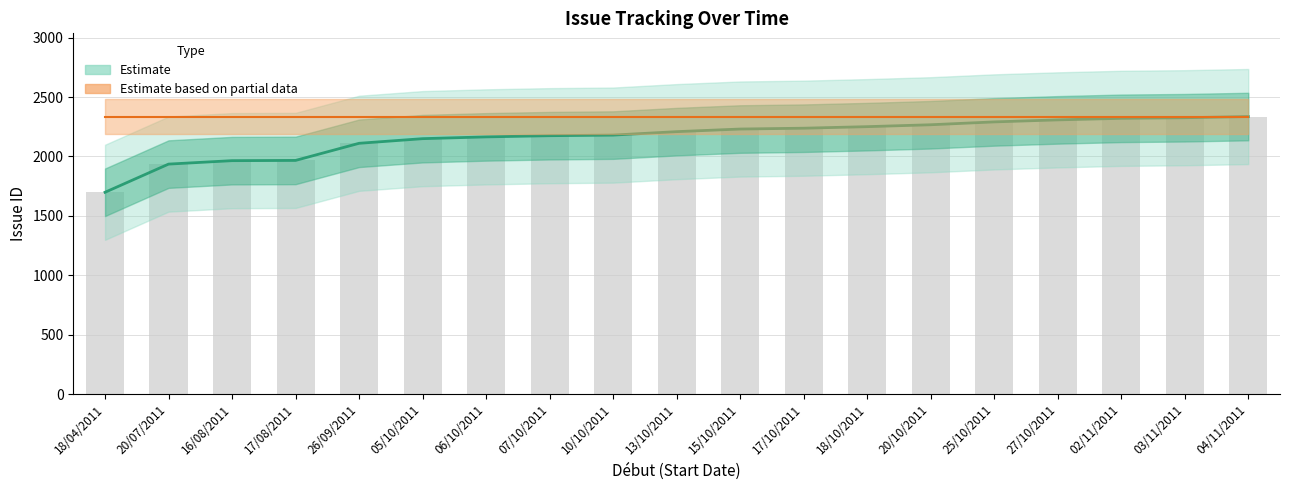

At which label is the value closest to 2017?

17/08/2011